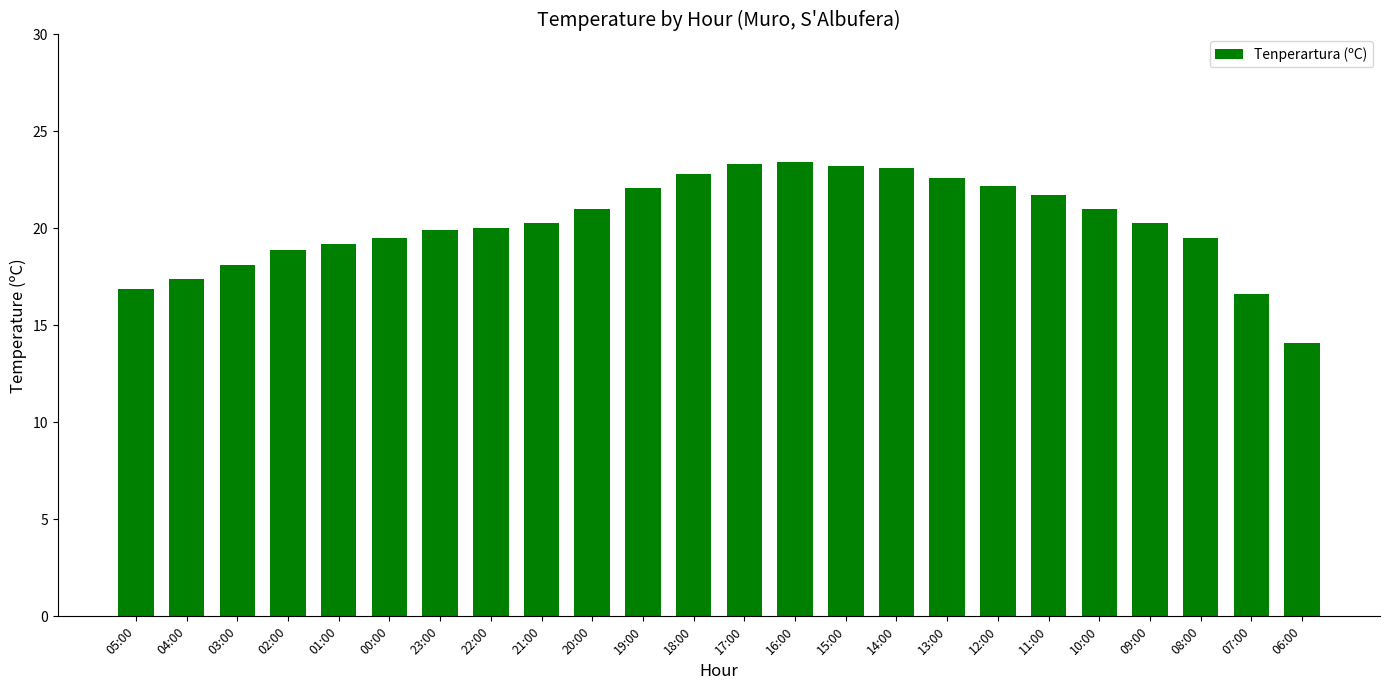

What is the value of the 15th bar from the left?

23.2